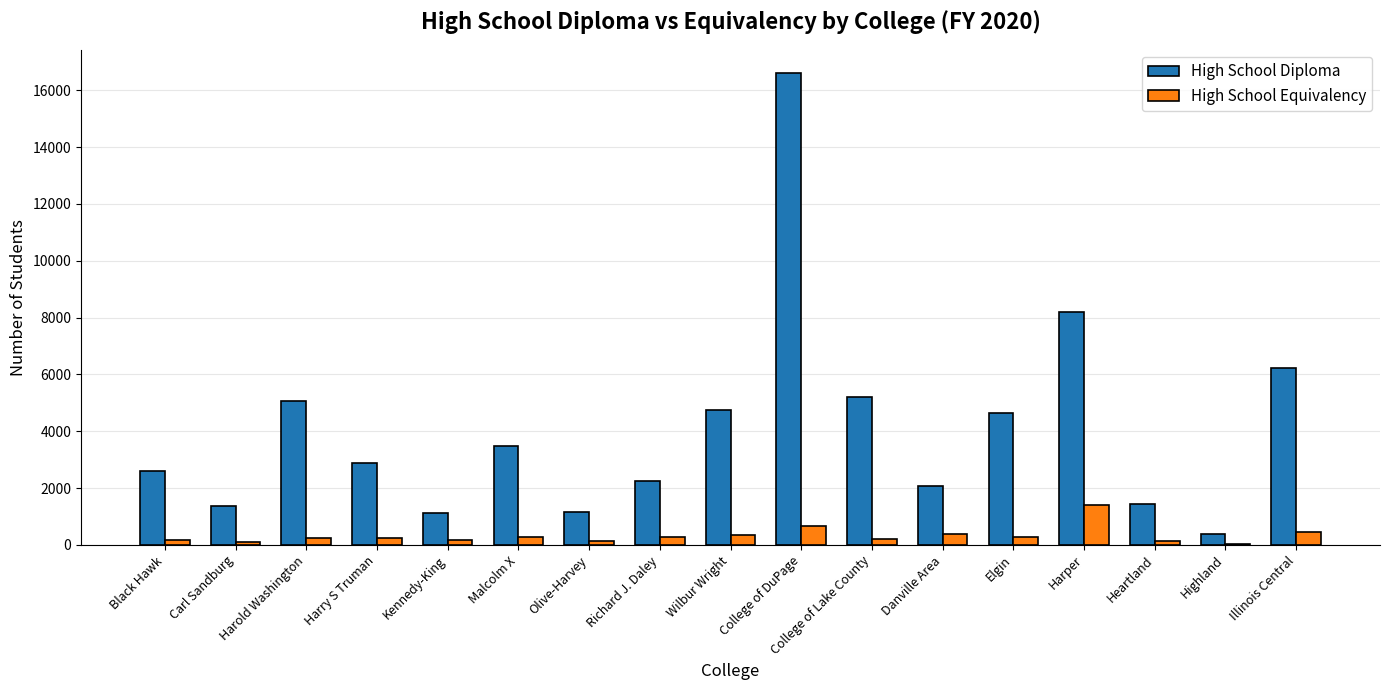

The High School Diploma series shows 4756 at Wilbur Wright. True or false?

True